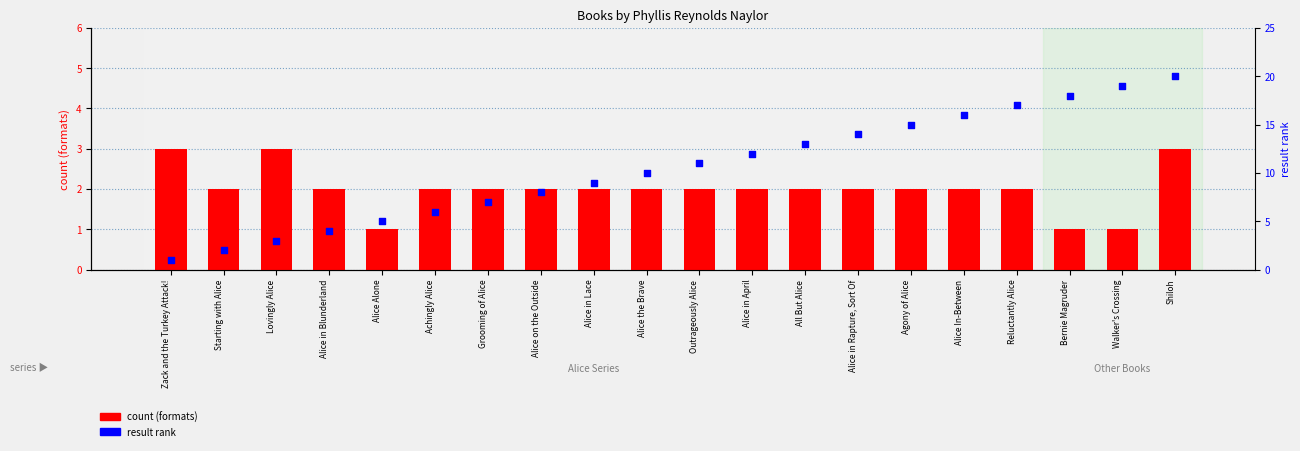

Which series contains the lowest Y value?

count (formats)